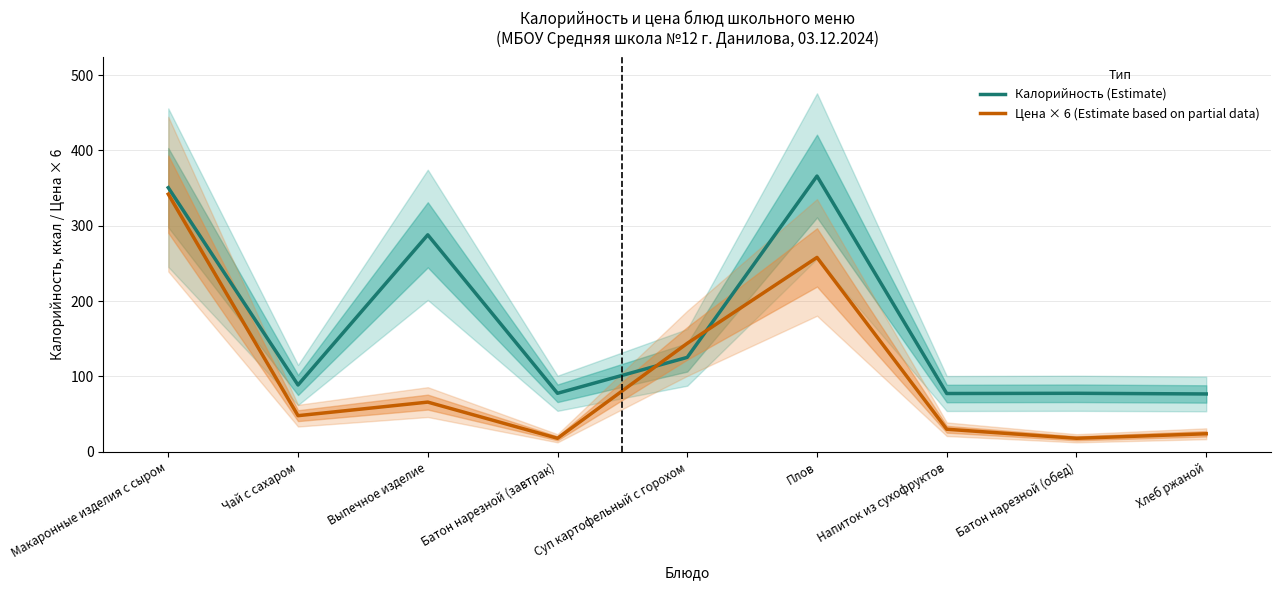

What is the average value of the Калорийность (Estimate) series?

169.8